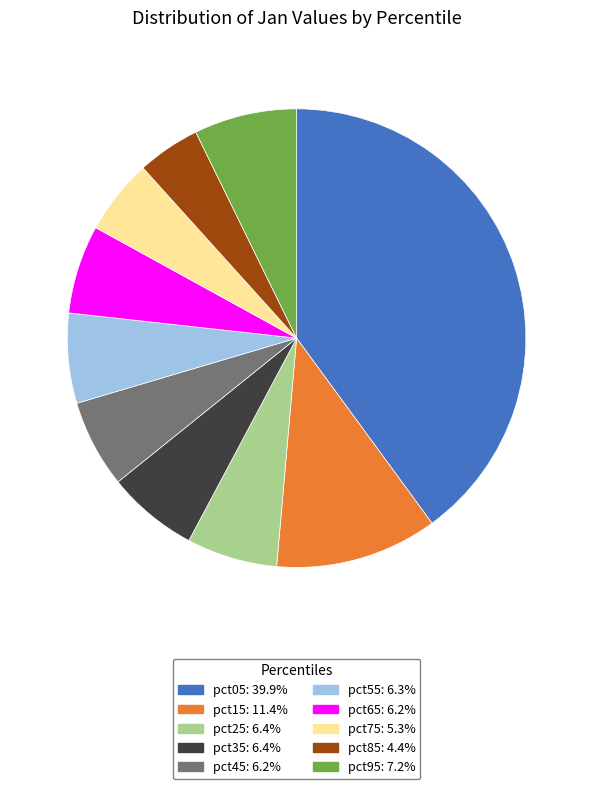

Count the number of slices in the pie.

10